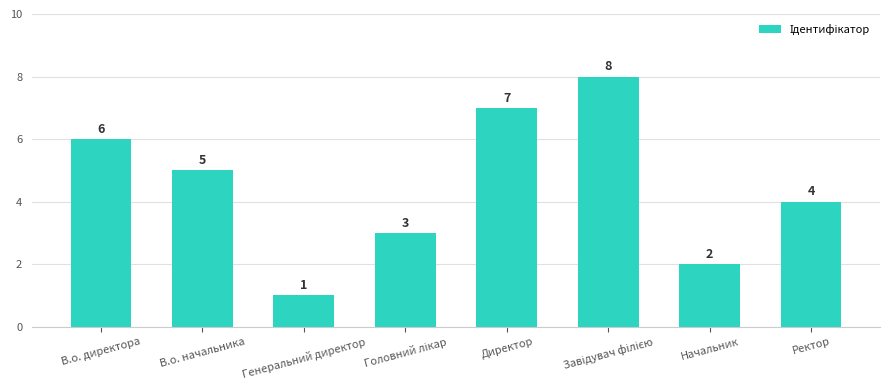

Is it true that the value at Генеральний директор is 1?

True